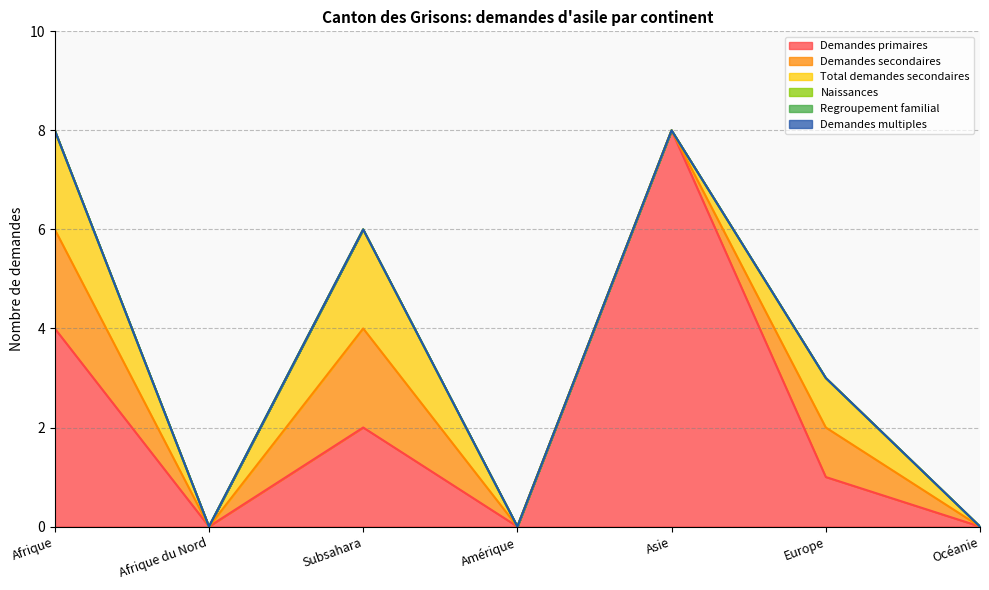

List the labels in order of Naissances value, largest first.

Afrique, Afrique du Nord, Subsahara, Amérique, Asie, Europe, Océanie